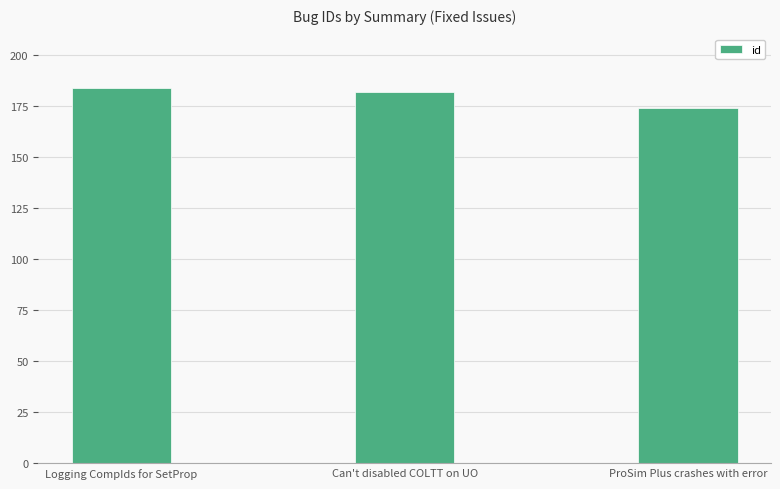

What is the maximum value shown in the chart?

184